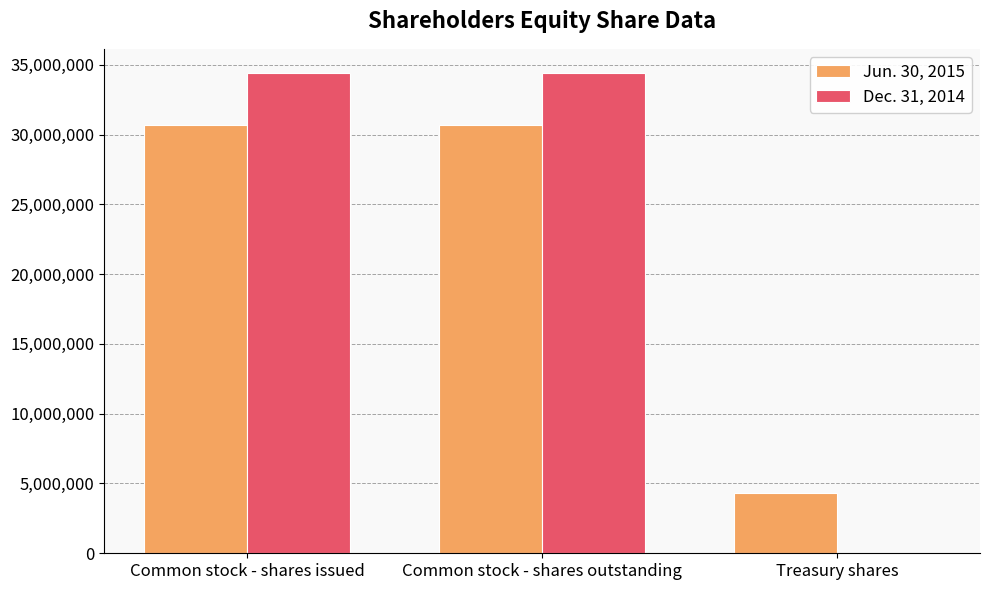

Count the number of data series in this chart.

2